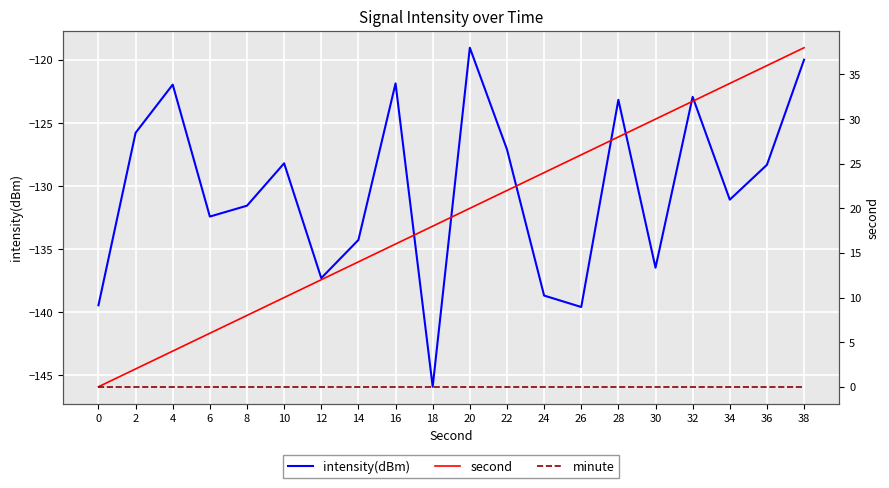

How many distinct data groups are displayed?

3